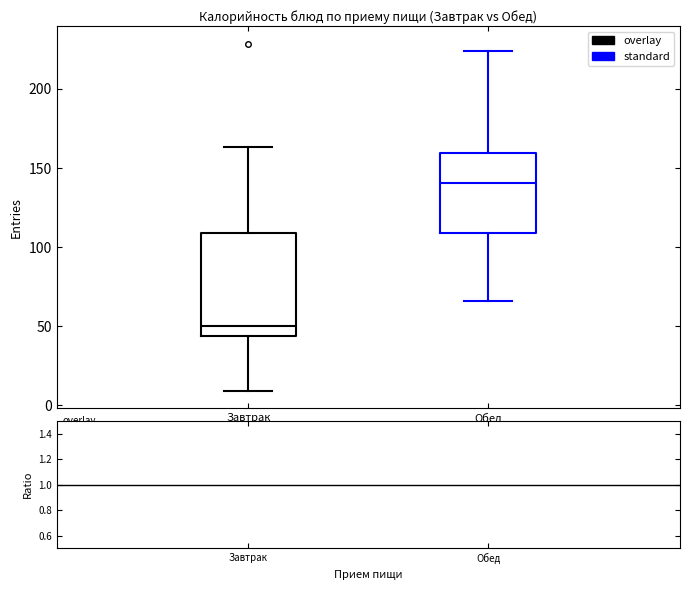

Reading left to right, read every box against the y-axis: the position of its median line, the range the box covers, and the ends of its whiskers. The values are not printed on the chart, so give them approximately, as read against the axis.

Завтрак: median 50, box 45 to 110, whiskers 10 to 165
Обед: median 140, box 110 to 160, whiskers 65 to 225